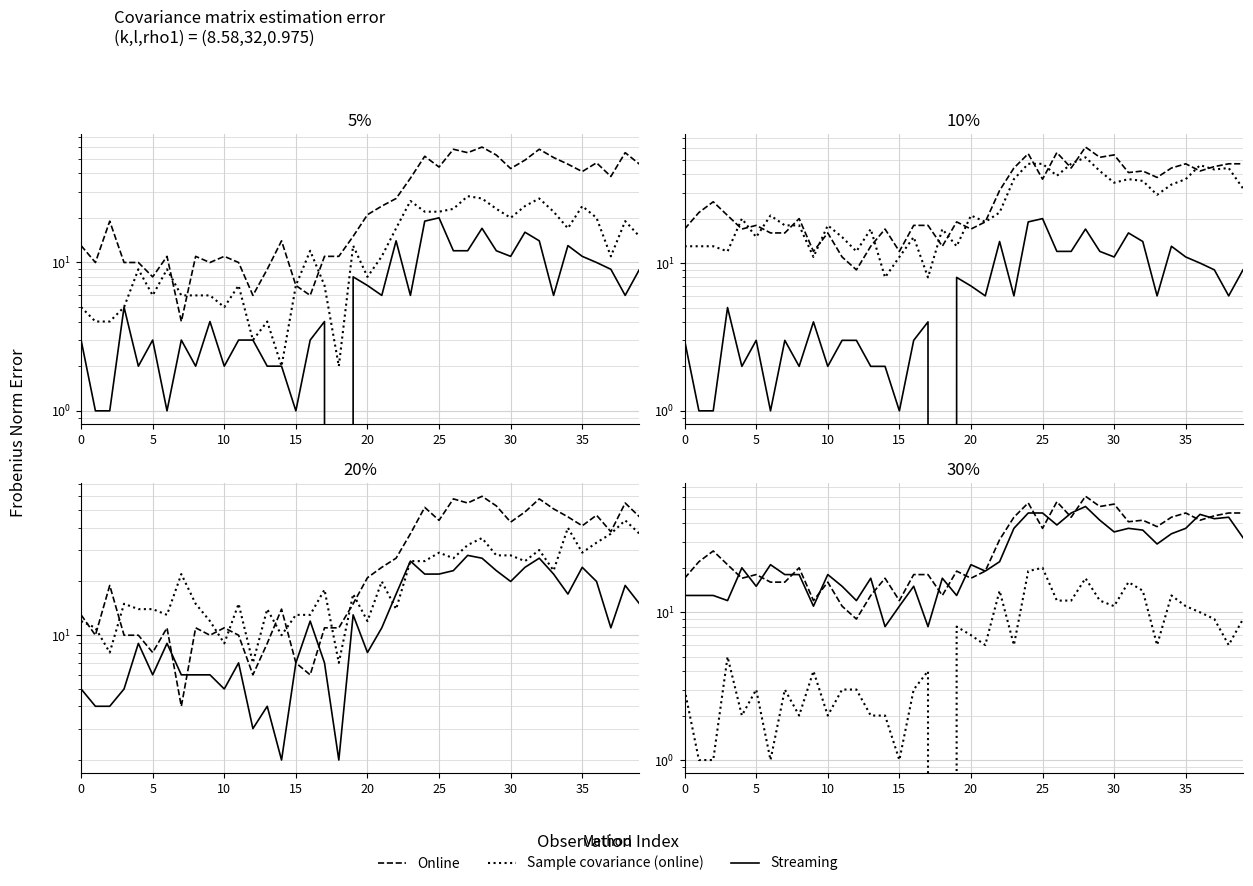

Which series has the largest total across all categories?

Online